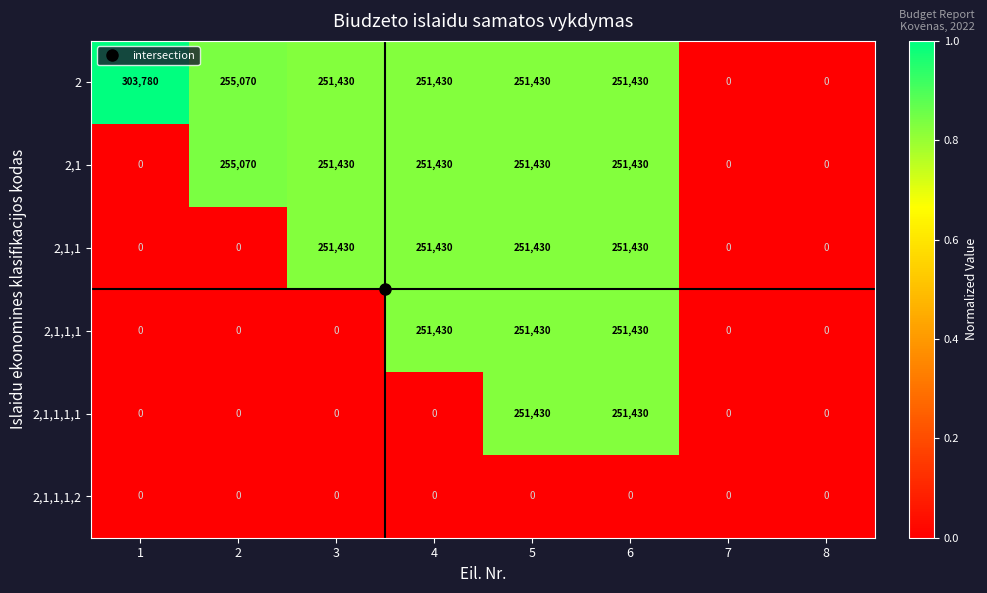

The value of 2,1,1,1 at 2 is 0. True or false?

True